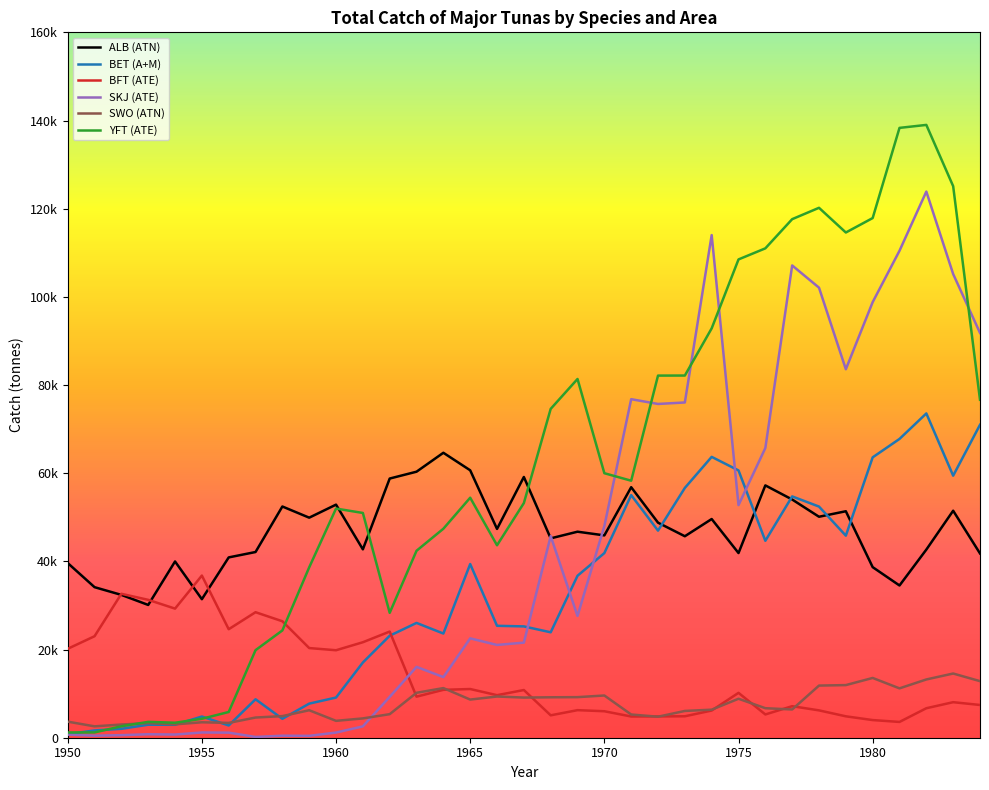

Reading right to left, extract all data points from this chart.

ALB (ATN): 41800.3	51490.3	42672.6	34531.1	38690.6	51372.3	50121.0	54031.0	57235.0	41888.0	49605.9	45699.7	48780.8	56820.6	45895.0	46730.4	45220.4	59141.9	47363.1	60657.9	64633.9	60340.5	58786.8	42730.4	52868.8	49912.0	52448.0	42122.0	40900.0	31424.0	39979.0	30117.0	32397.0	34149.0	39623.0
BET (A+M): 70977.6	59434.6	73556.7	67773.0	63597.0	45830.0	52431.0	54735.0	44668.0	60627.0	63702.6	56661.9	46971.9	55029.3	41879.9	36735.4	23911.3	25252.1	25385.9	39393.7	23631.1	26038.7	23131.8	17060.3	9112.8	7732.0	4290.0	8720.0	2779.0	4808.0	2932.0	2951.0	2018.0	1651.0	808.0
BFT (ATE): 7427.4	8058.6	6688.8	3580.3	4003.4	4855.3	6203.0	7152.6	5278.0	10180.4	6168.5	4862.5	4830.5	4811.2	6006.6	6253.2	5079.0	10818.9	9649.1	11045.9	10862.7	9313.6	24078.9	21656.6	19841.9	20337.6	26414.9	28470.3	24608.3	36783.0	29283.9	31275.2	32646.2	23020.6	20168.9
SKJ (ATE): 91813.8	105175.1	123880.6	110454.2	98804.0	83575.6	102082.1	107123.2	65712.1	52760.8	114010.7	76041.8	75706.1	76788.9	48009.6	27618.8	45730.9	21568.9	21042.0	22536.0	13749.0	16069.0	9272.0	2577.0	1171.0	426.0	458.0	176.0	1152.0	1192.0	720.0	786.0	581.0	459.0	704.0
SWO (ATN): 12832.7	14562.7	13215.0	11197.0	13558.0	11937.0	11827.0	6409.0	6696.0	8839.0	6362.0	6074.0	4766.0	5266.0	9578.0	9203.0	9172.0	9107.0	9349.0	8652.0	11258.0	10190.0	5342.0	4381.0	3828.0	6232.0	4904.0	4578.0	3358.0	3502.0	3034.0	3303.0	2993.0	2581.0	3646.0
YFT (ATE): 76657.8	125101.9	139000.9	138327.2	117871.2	114595.0	120199.0	117623.0	111002.0	108489.0	92857.0	82150.4	82138.5	58295.0	59999.0	81370.0	74591.0	53224.7	43651.0	54440.7	47402.5	42408.2	28323.3	50981.0	51978.0	38648.0	24336.0	19857.0	5834.0	4300.0	3400.0	3600.0	2600.0	1200.0	1200.0